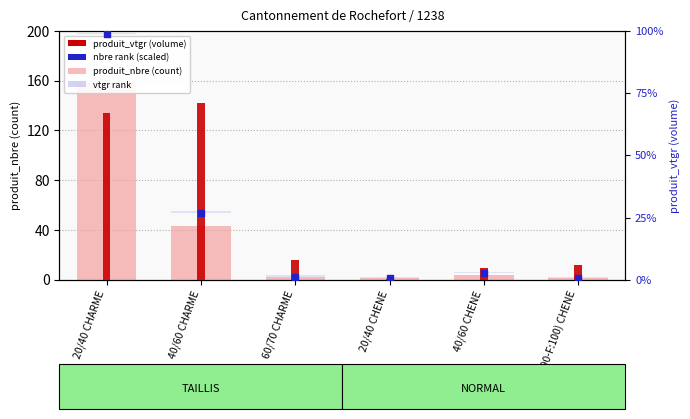

At how many categories does at least one series exceed 109?

1